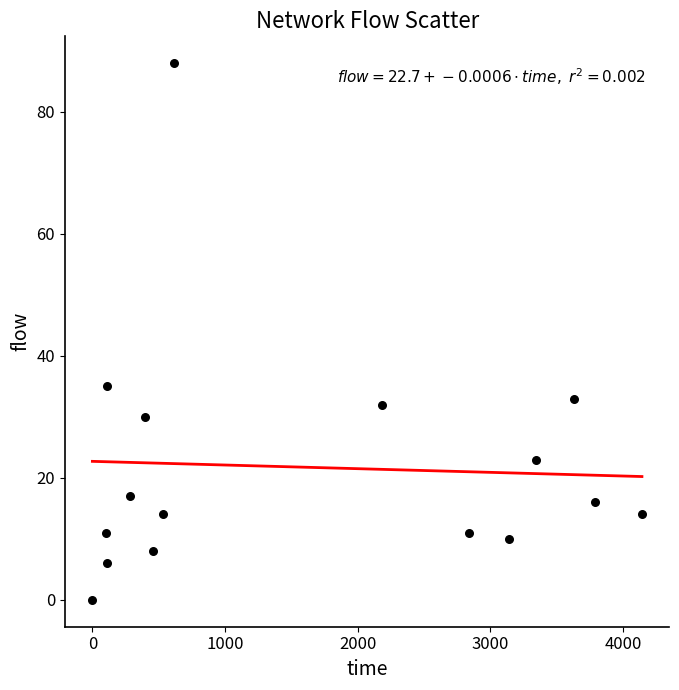

What is the range of Y values (max minus min)?

88